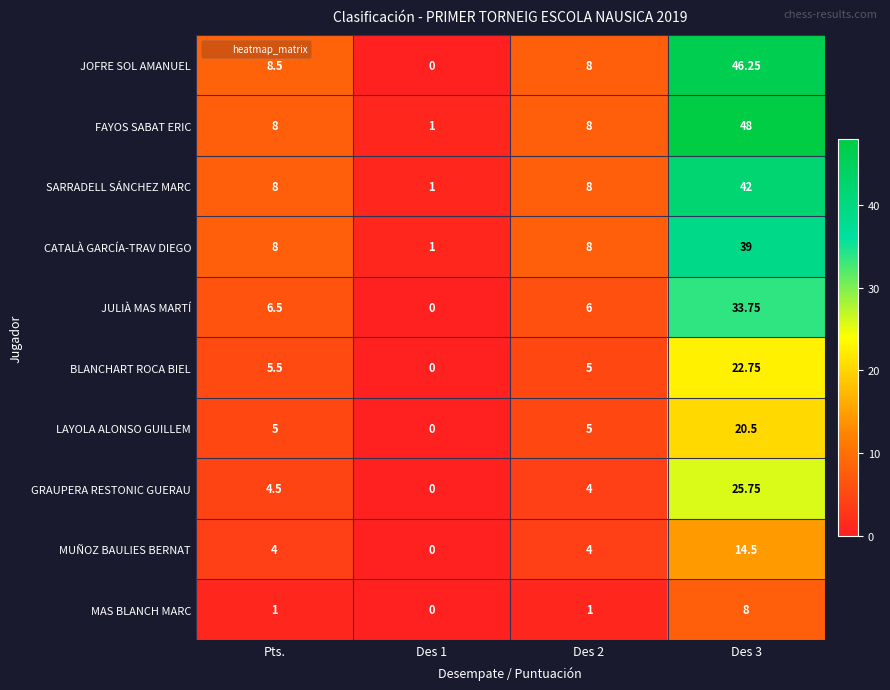

What is the total value across all series at Des 1?

3.0